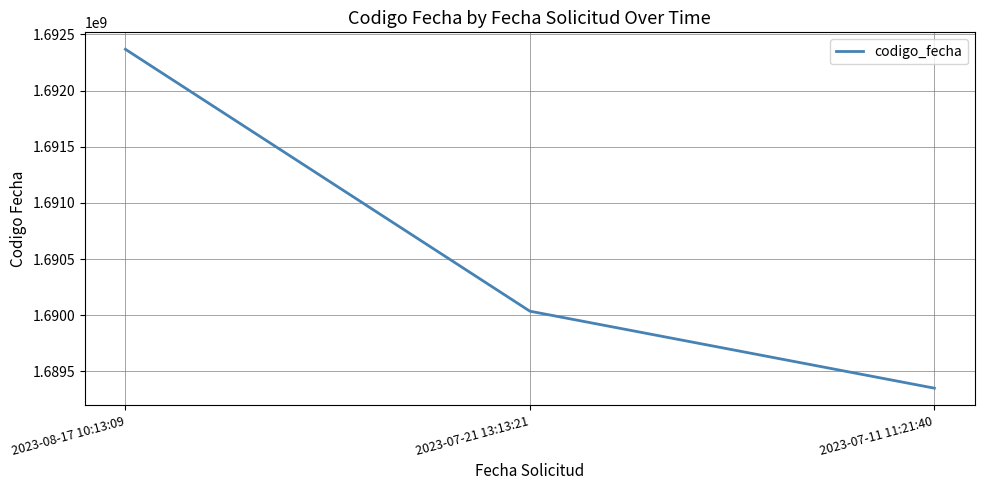

What is the ratio of the value at 2023-08-17 10:13:09 to the value at 2023-07-21 13:13:21?

1.0